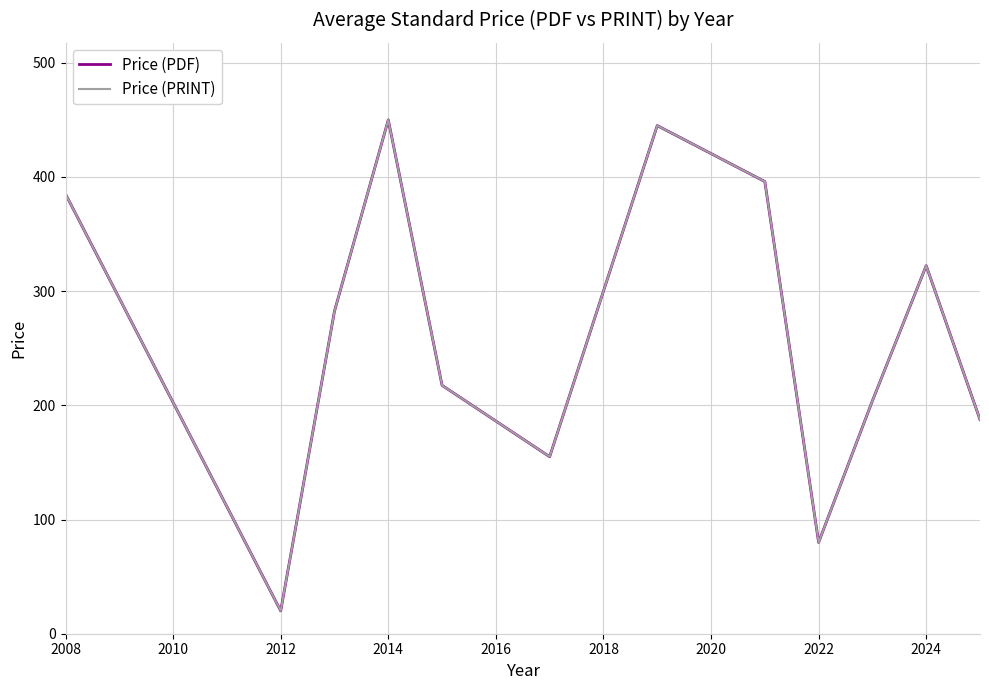

Is this an area chart (filled region under the line)?

No